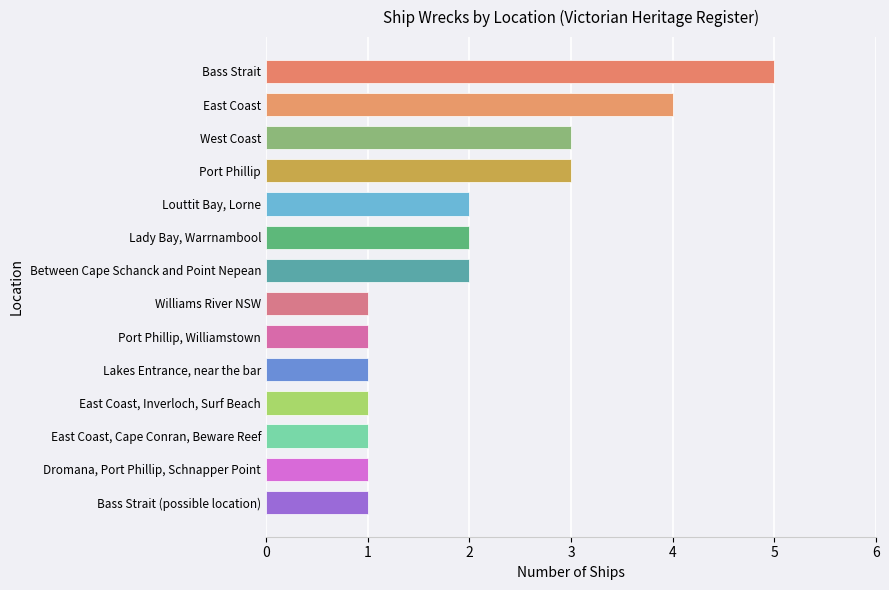

What is the approximate value at Bass Strait?

5